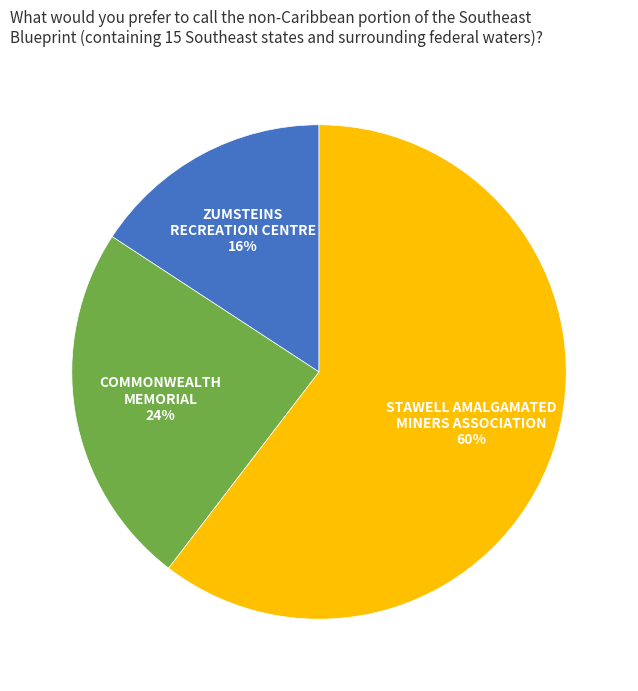

What is the smallest slice in the pie chart?

ZUMSTEINS RECREATION CENTRE